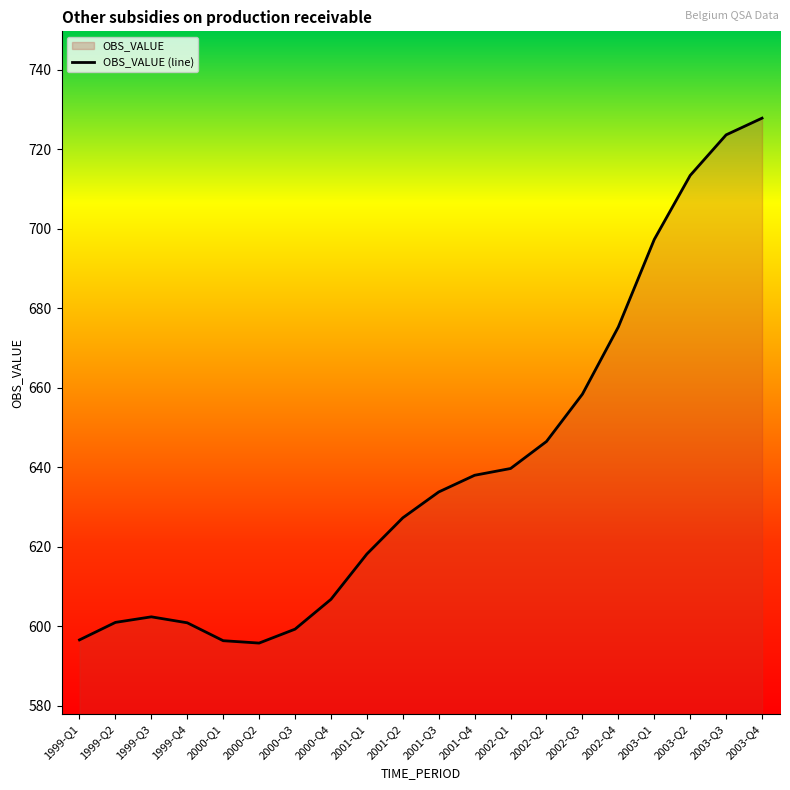

Which has a higher value, 1999-Q2 or 2001-Q4?

2001-Q4